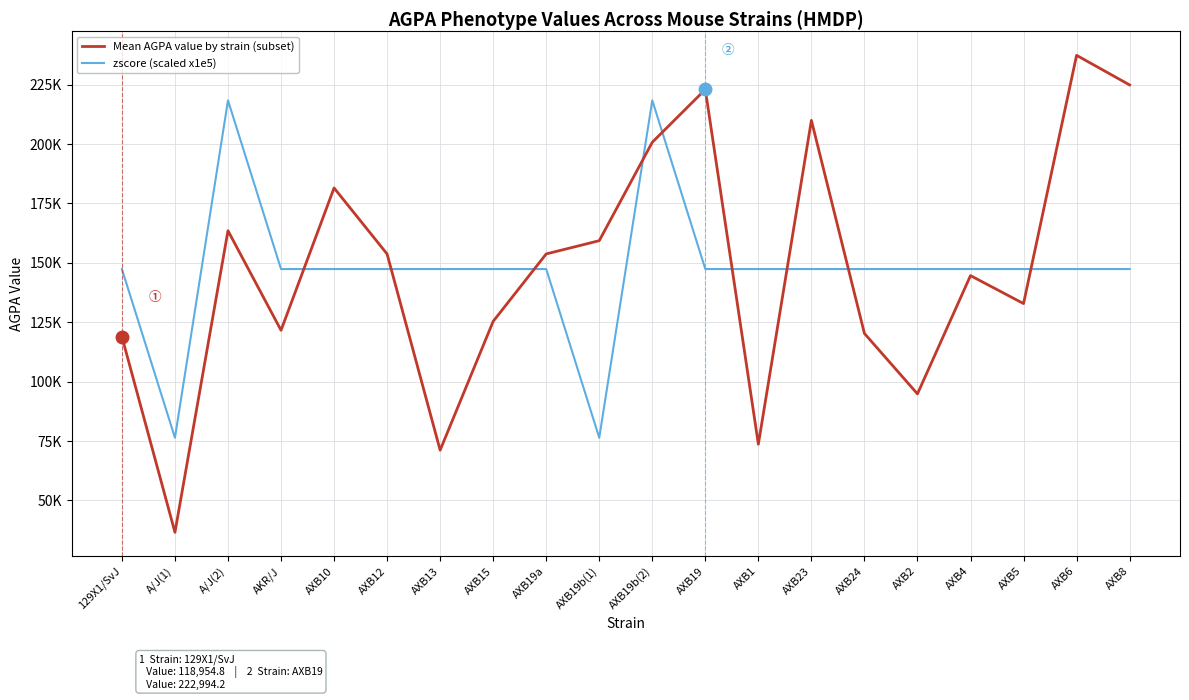

True or false: zscore (scaled x1e5) and Mean AGPA value by strain (subset) cross at least once.

True